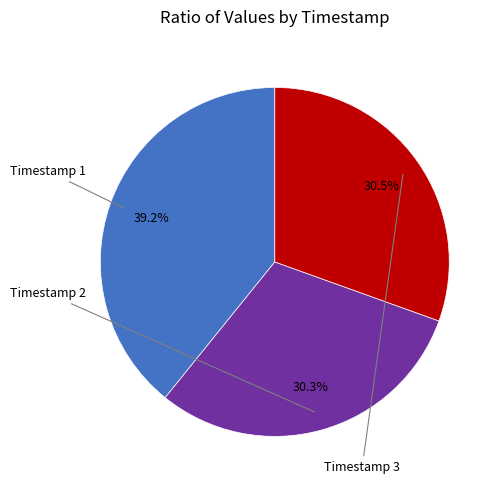

To the nearest percent, what is the average slice percentage?

33%